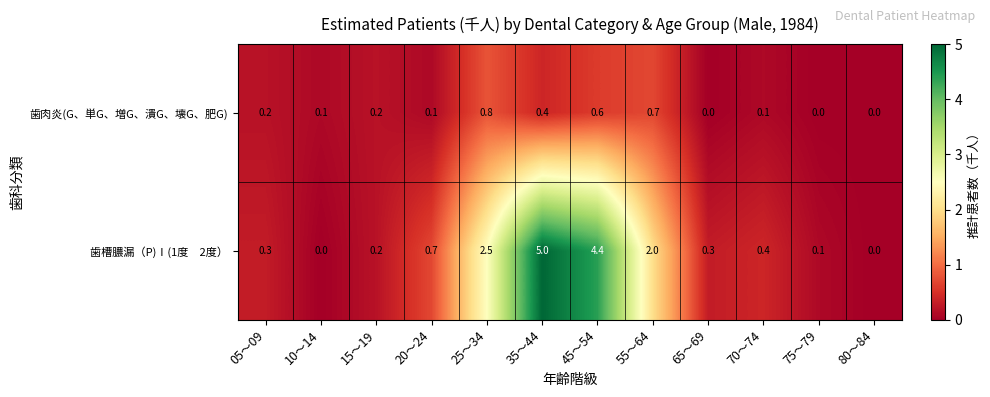

What is the sum of all 歯肉炎(G、単G、増G、潰G、壊G、肥G) values?

3.2